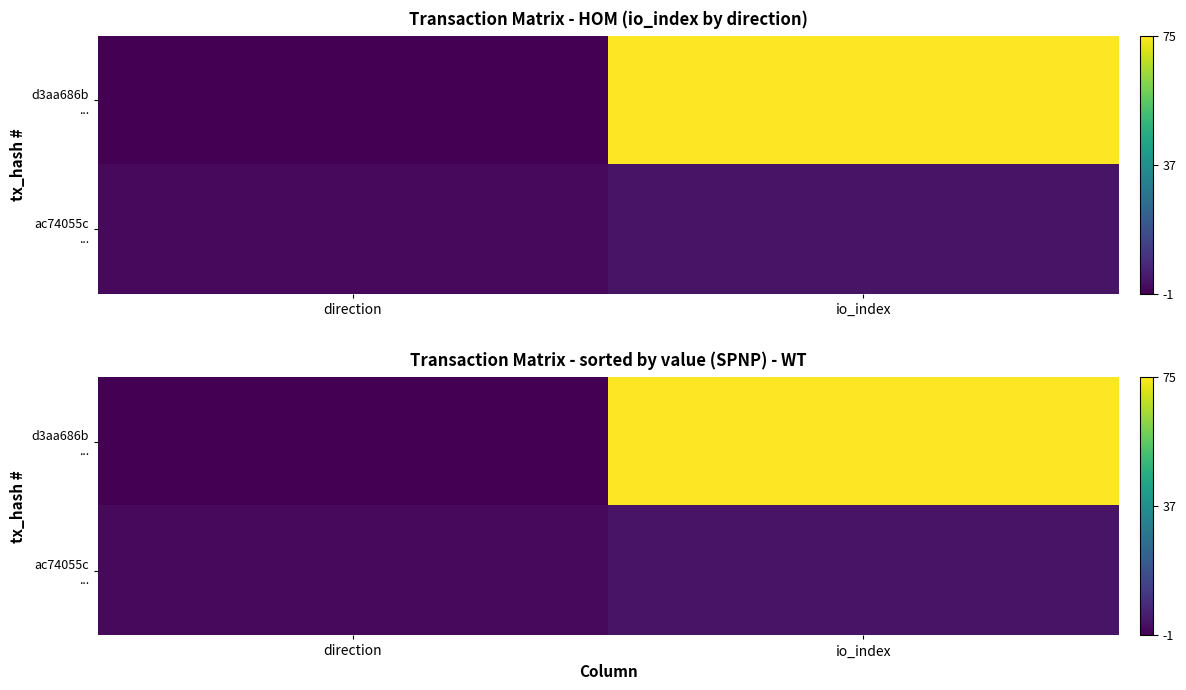

Between direction and io_index, which is larger?

io_index